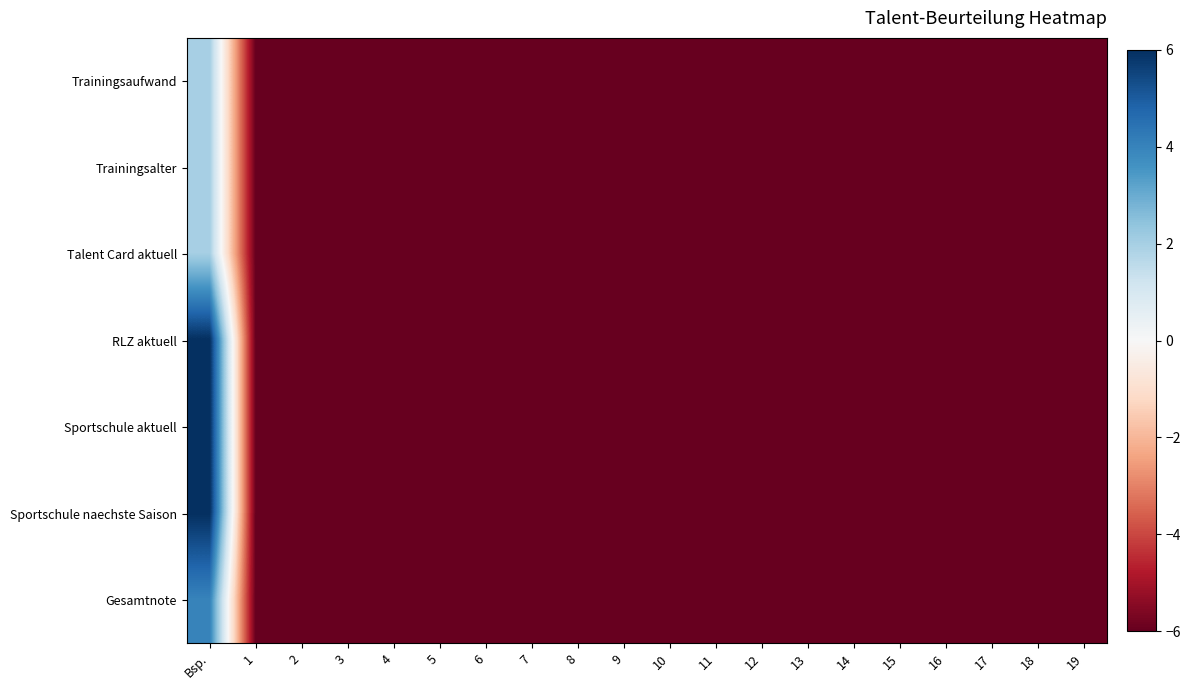

Reading right to left, transcribe all the data shown in this chart.

Trainingsaufwand: 19=-6	18=-6	17=-6	16=-6	15=-6	14=-6	13=-6	12=-6	11=-6	10=-6	9=-6	8=-6	7=-6	6=-6	5=-6	4=-6	3=-6	2=-6	1=-6	Bsp.=2
Trainingsalter: 19=-6	18=-6	17=-6	16=-6	15=-6	14=-6	13=-6	12=-6	11=-6	10=-6	9=-6	8=-6	7=-6	6=-6	5=-6	4=-6	3=-6	2=-6	1=-6	Bsp.=2
Talent Card aktuell: 19=-6	18=-6	17=-6	16=-6	15=-6	14=-6	13=-6	12=-6	11=-6	10=-6	9=-6	8=-6	7=-6	6=-6	5=-6	4=-6	3=-6	2=-6	1=-6	Bsp.=2
RLZ aktuell: 19=-6	18=-6	17=-6	16=-6	15=-6	14=-6	13=-6	12=-6	11=-6	10=-6	9=-6	8=-6	7=-6	6=-6	5=-6	4=-6	3=-6	2=-6	1=-6	Bsp.=6
Sportschule aktuell: 19=-6	18=-6	17=-6	16=-6	15=-6	14=-6	13=-6	12=-6	11=-6	10=-6	9=-6	8=-6	7=-6	6=-6	5=-6	4=-6	3=-6	2=-6	1=-6	Bsp.=6
Sportschule naechste Saison: 19=-6	18=-6	17=-6	16=-6	15=-6	14=-6	13=-6	12=-6	11=-6	10=-6	9=-6	8=-6	7=-6	6=-6	5=-6	4=-6	3=-6	2=-6	1=-6	Bsp.=6
Gesamtnote: 19=-6	18=-6	17=-6	16=-6	15=-6	14=-6	13=-6	12=-6	11=-6	10=-6	9=-6	8=-6	7=-6	6=-6	5=-6	4=-6	3=-6	2=-6	1=-6	Bsp.=4